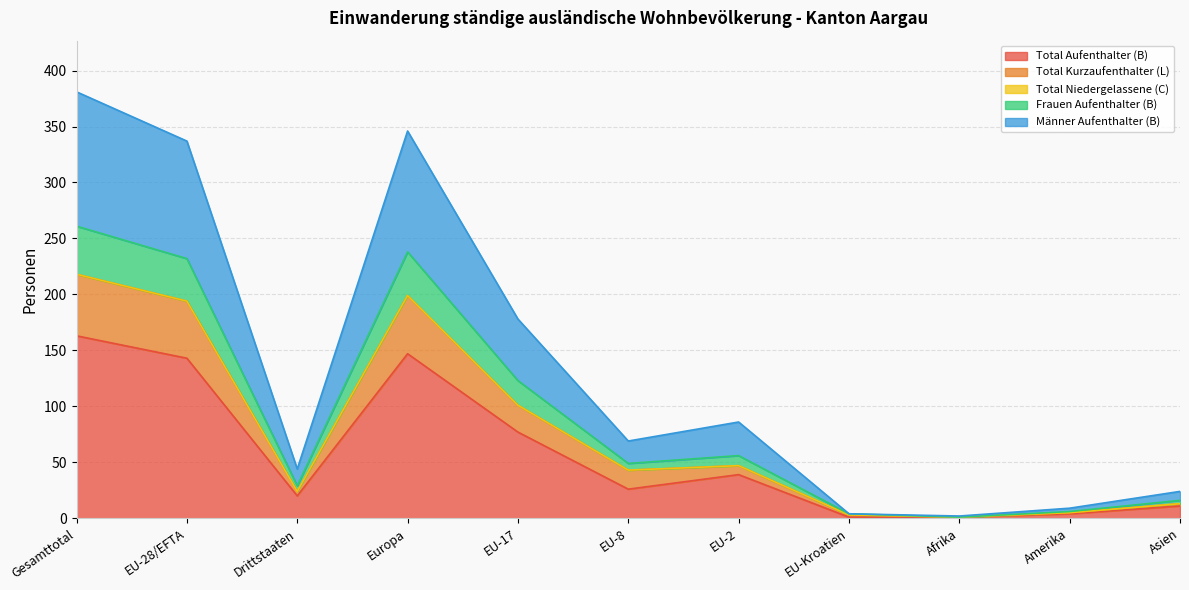

The Total Aufenthalter (B) series shows 47 at EU-28/EFTA. True or false?

False